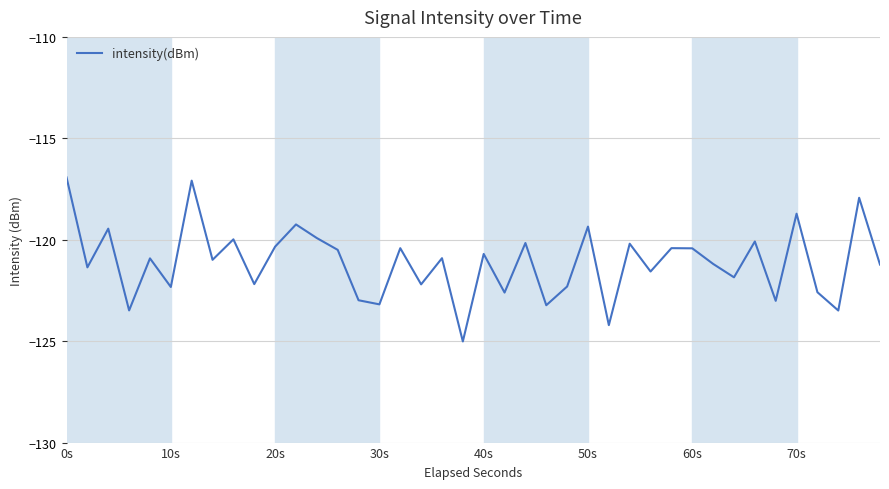

What is the smallest value displayed?

-125.0